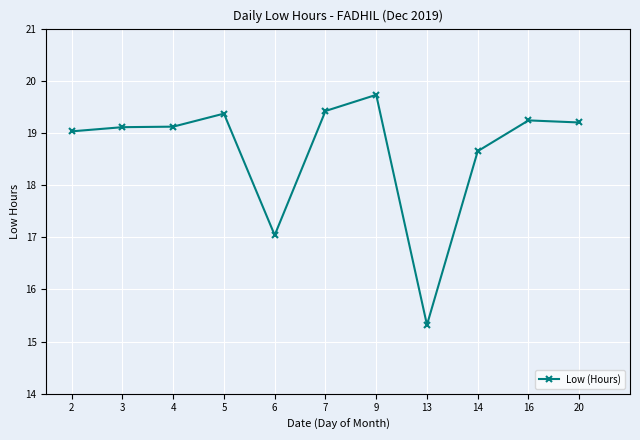

True or false: the data shows 23.7 at 13.

False